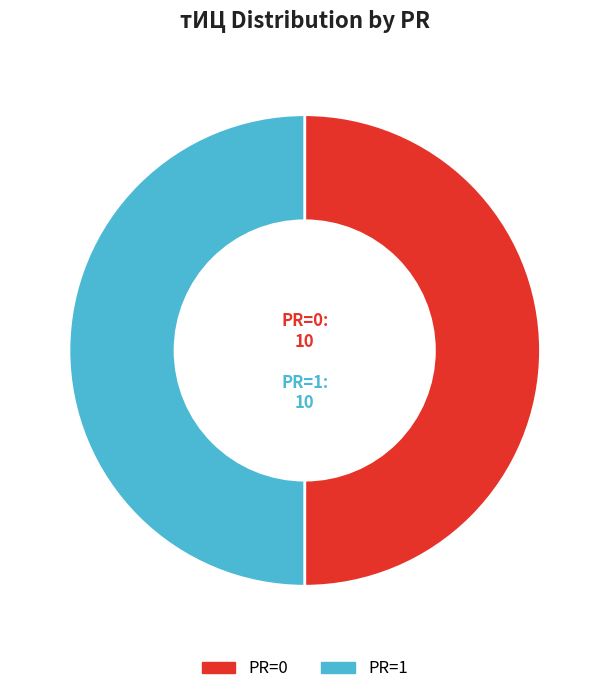

Is it true that PR=0 is 36% of the pie?

False